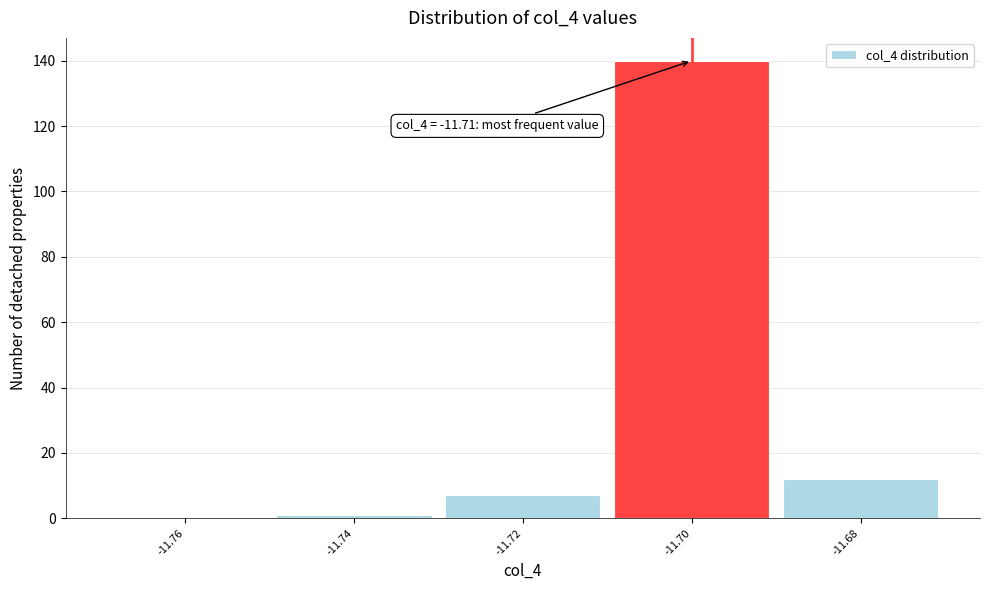

Over which range of the x-axis is the bar tallest?

-11.71 to -11.69